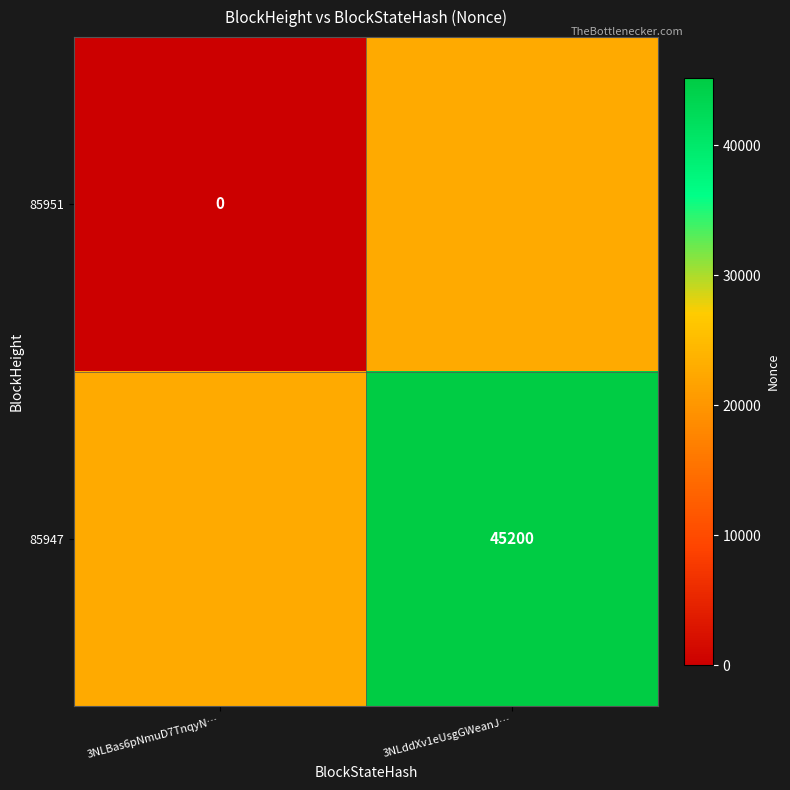

What is the spread (max minus min) of values at 3NLddXv1eUsgGWeanJ…?

22600